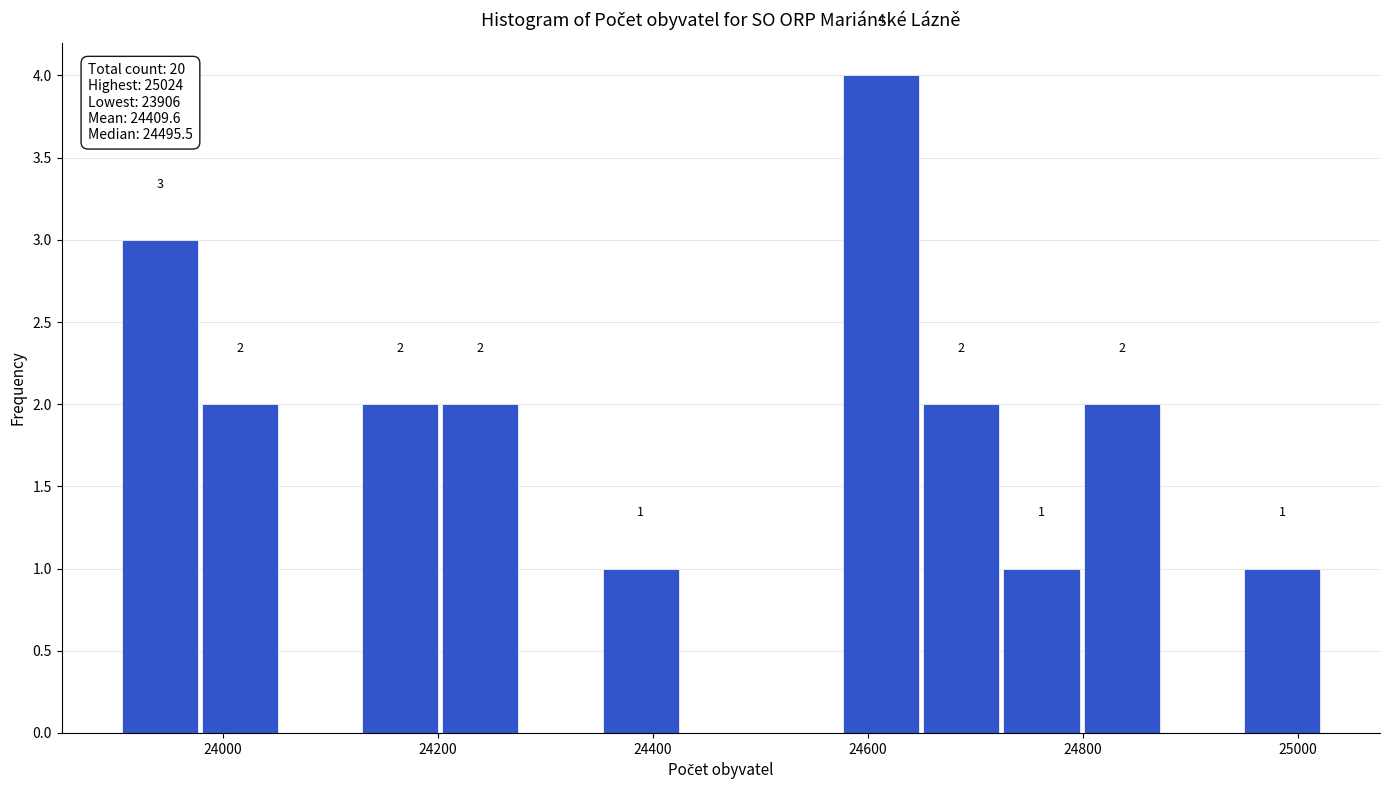

Read against the x-axis, roughly where is the centre of the tallest bar?

24620